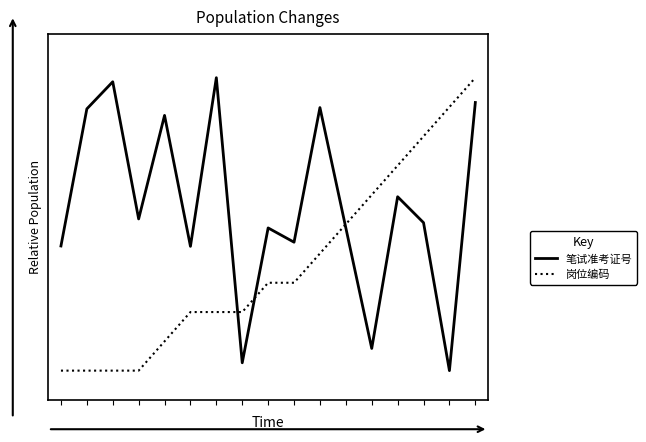

What are all the series names shown in the legend?

笔试准考证号, 岗位编码